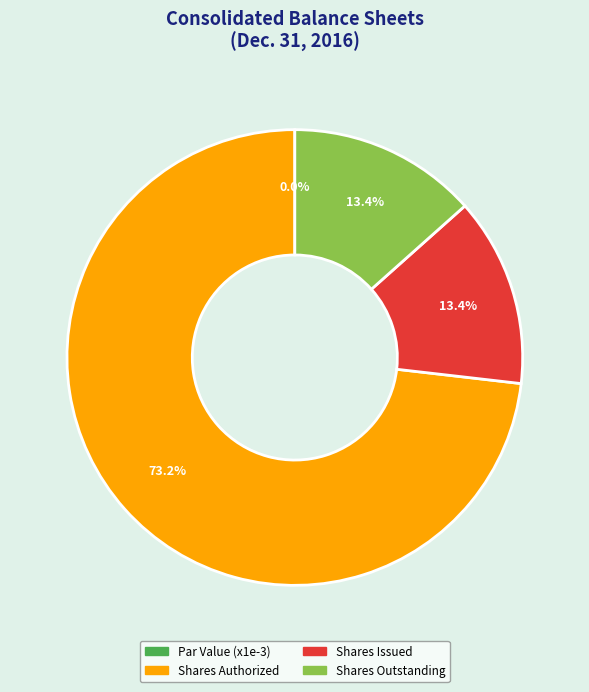

Which category has the smallest portion of the pie?

Common stock, par value